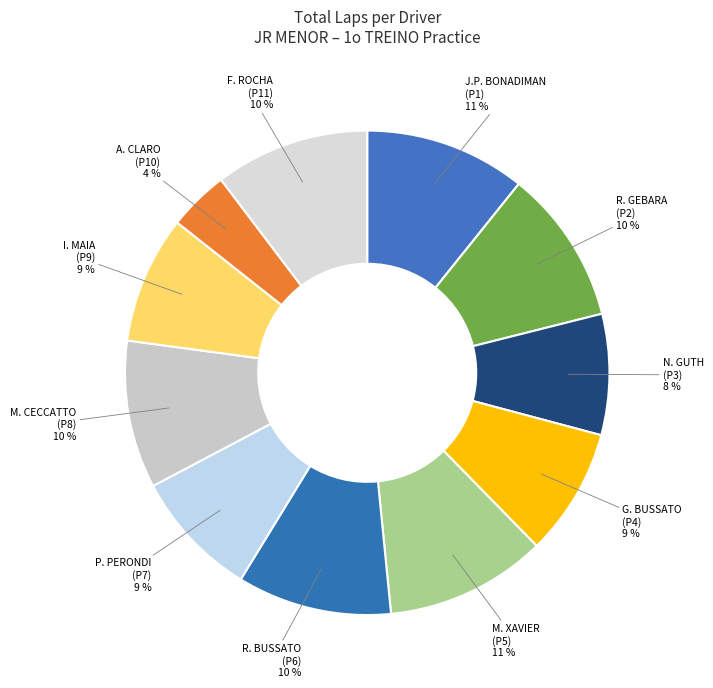

Is there any slice that represents more than half of the pie?

No